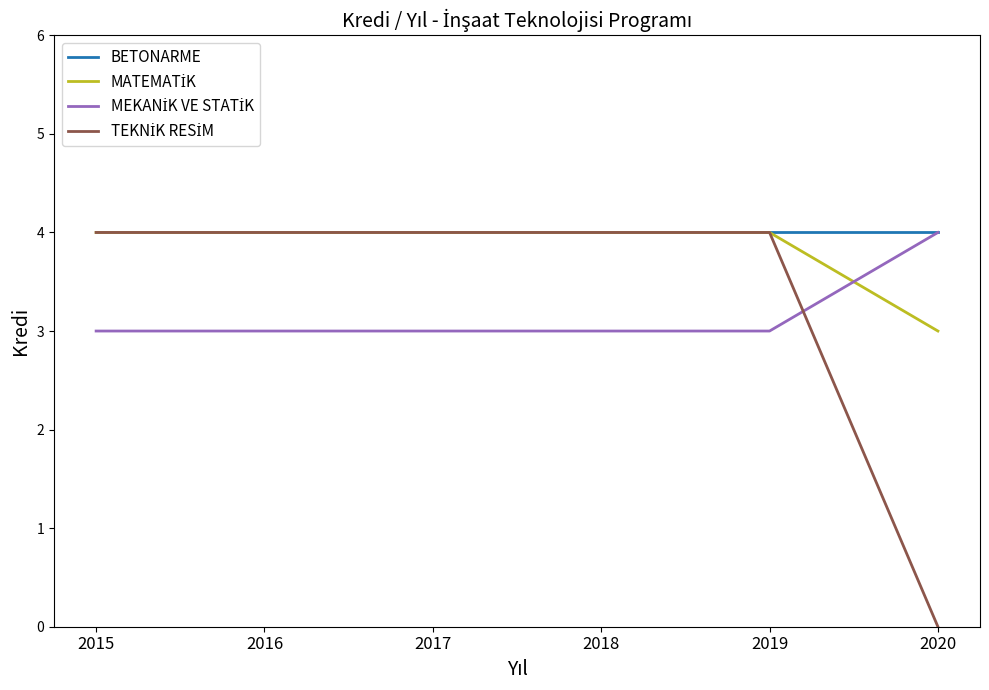

Which category has the lowest value across all series?

2020